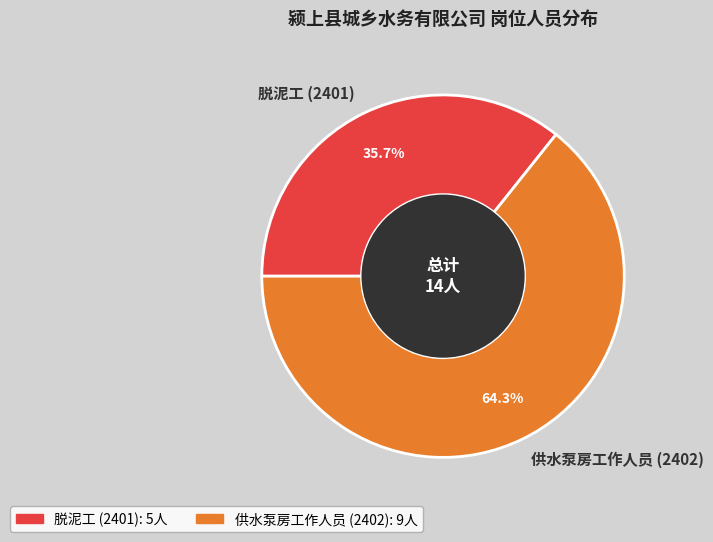

To the nearest percent, what is the average slice percentage?

50%